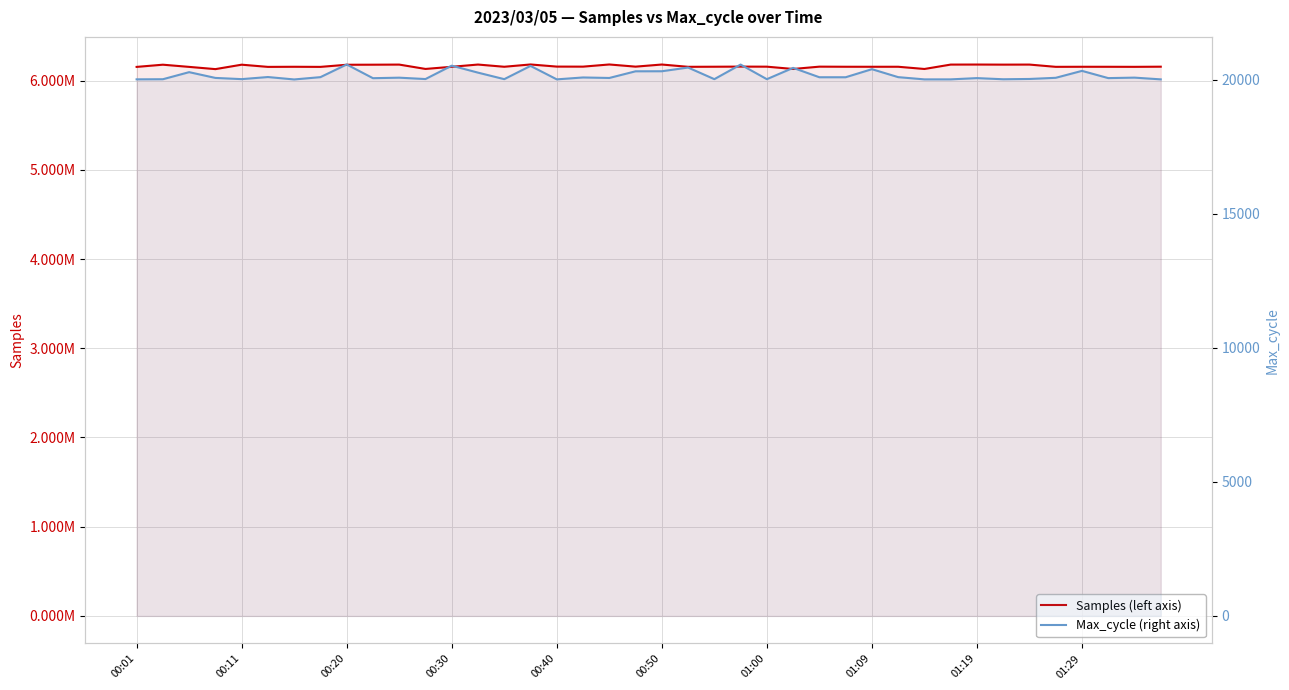

True or false: Samples (left axis) has more than 2 points higher than both neighbors.

True